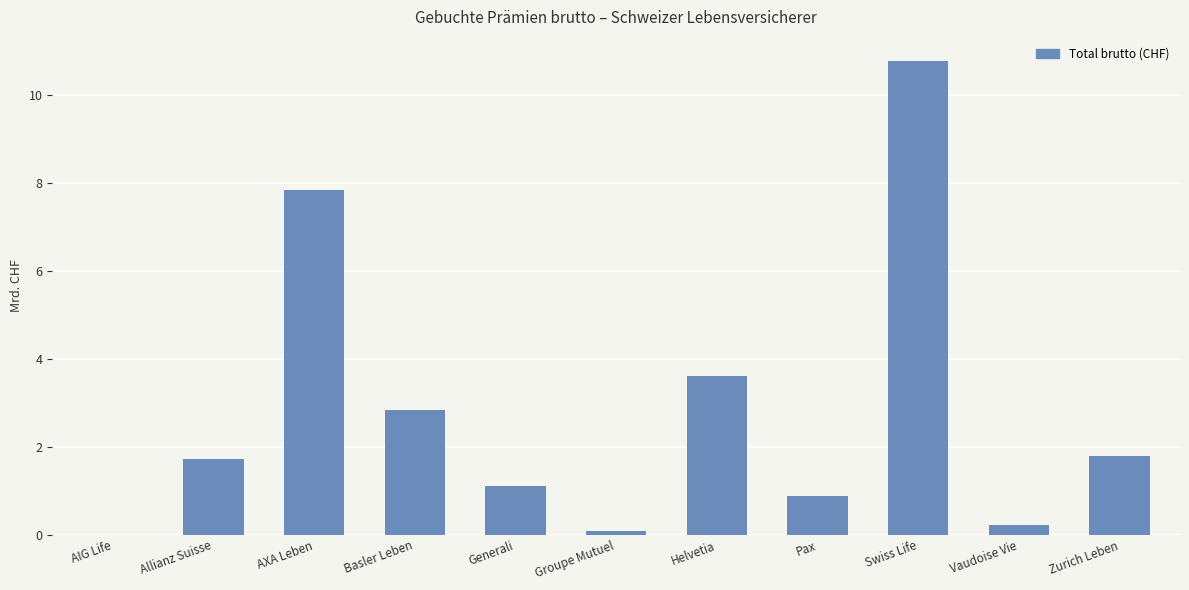

What is the sum of the values at Groupe Mutuel and Helvetia?

3.7